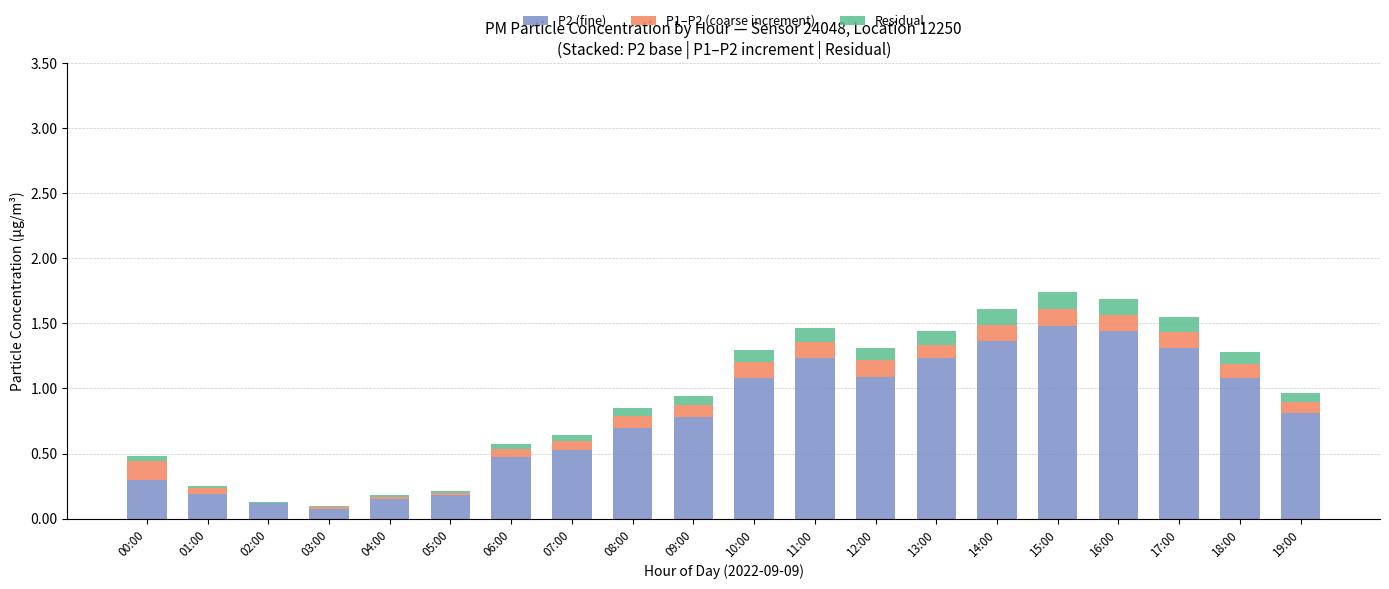

The value of P2 (fine) at 12:00 is 1.1. True or false?

True